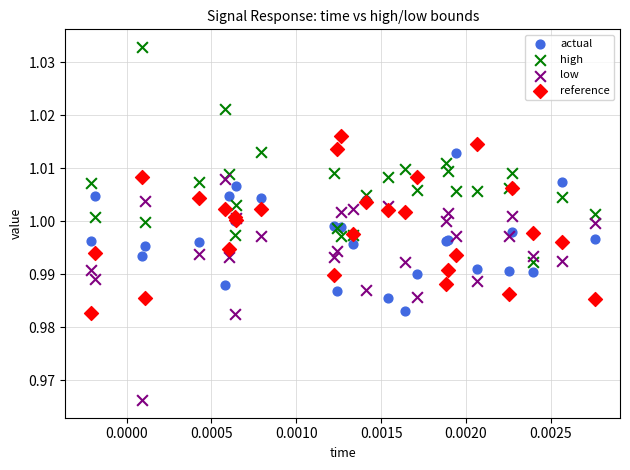

Which series reaches the minimum Y coordinate?

low